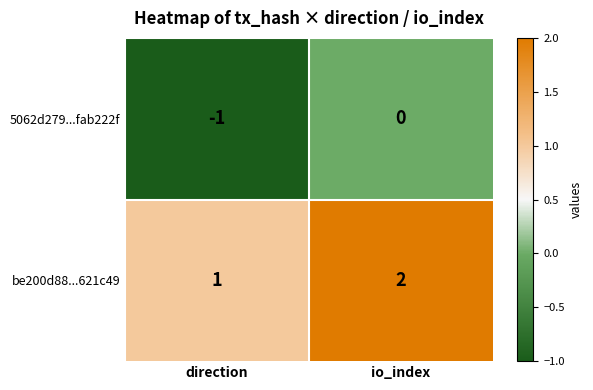

What is the maximum value shown in the chart?

2